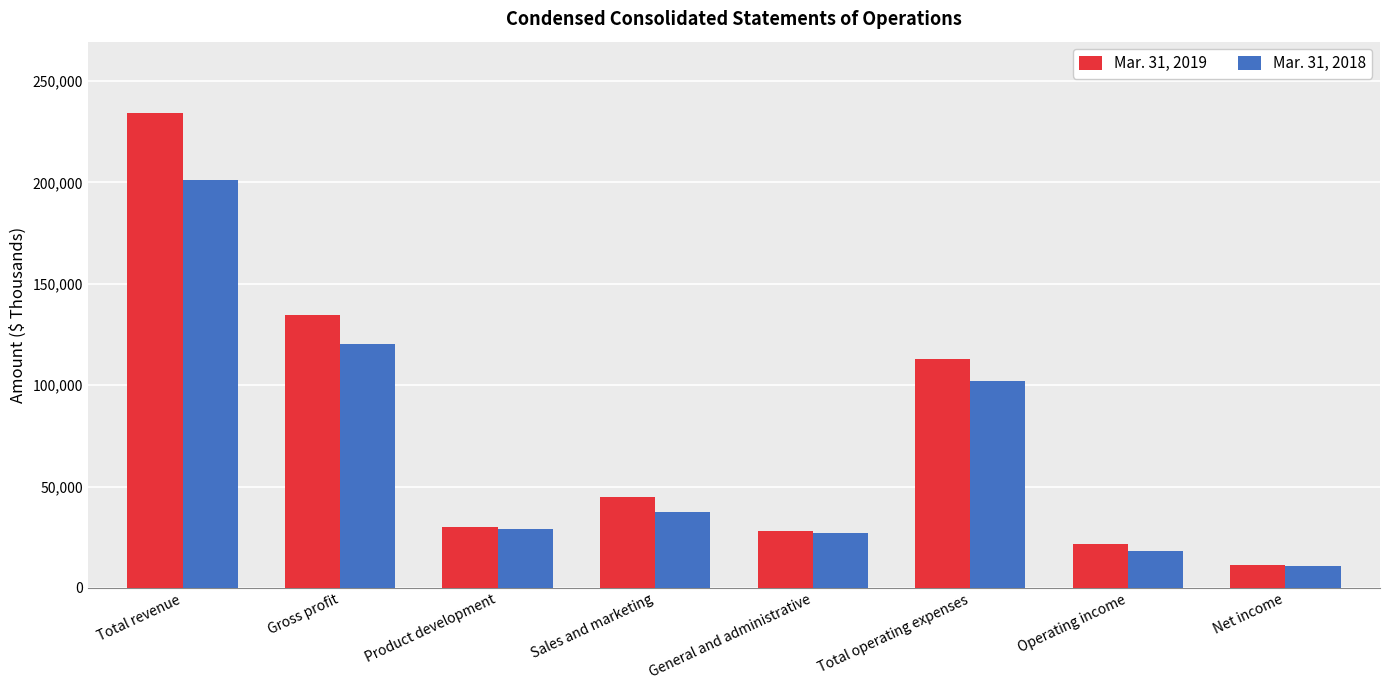

What position from the left is Total revenue?

1